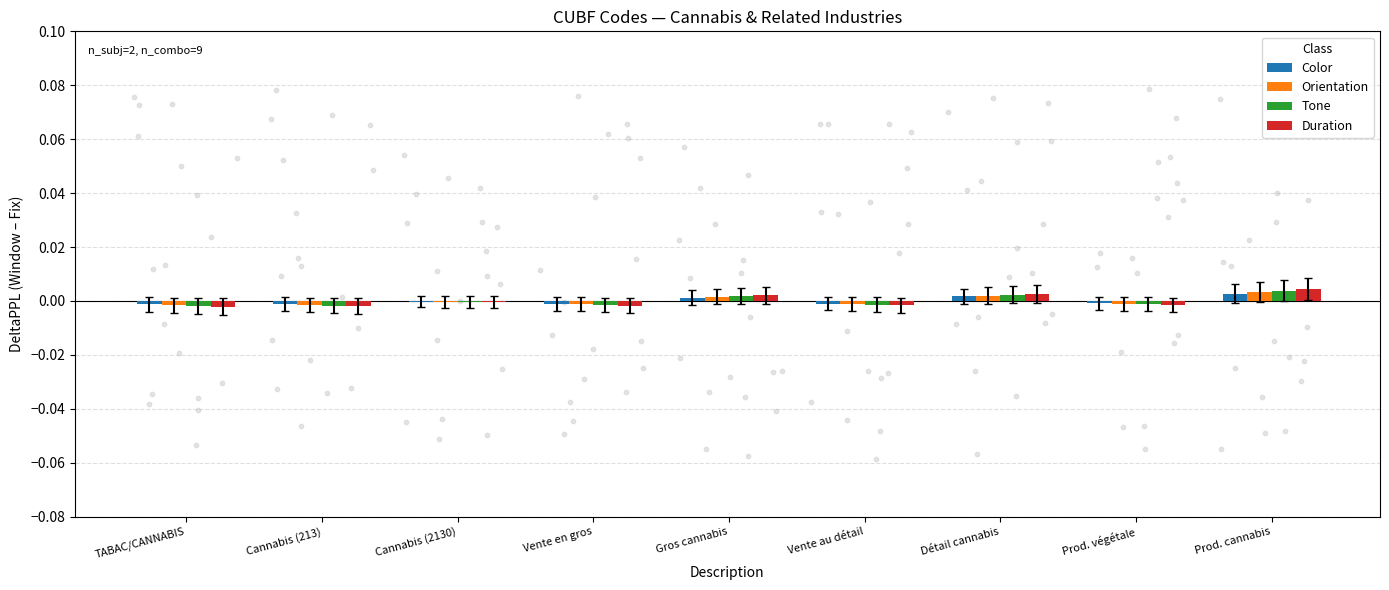

Is the value of Tone at Cannabis (2130) greater than the value of Color at Cannabis (213)?

Yes